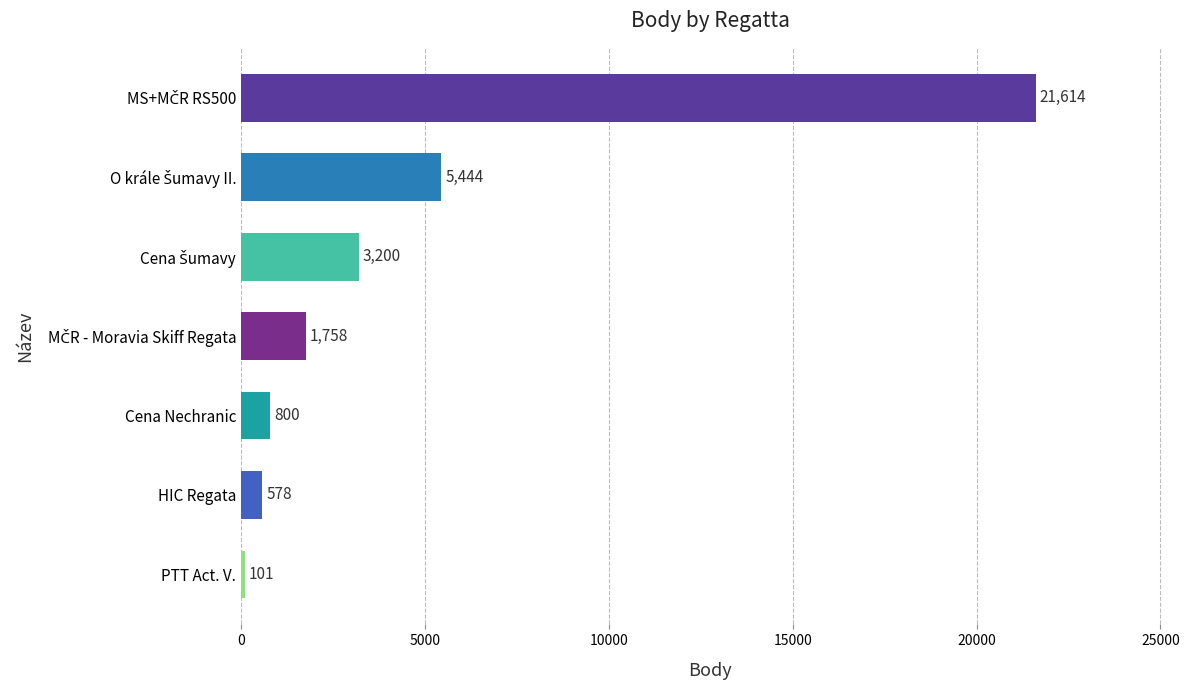

The chart shows a value of 101 at PTT Act. V.. True or false?

True